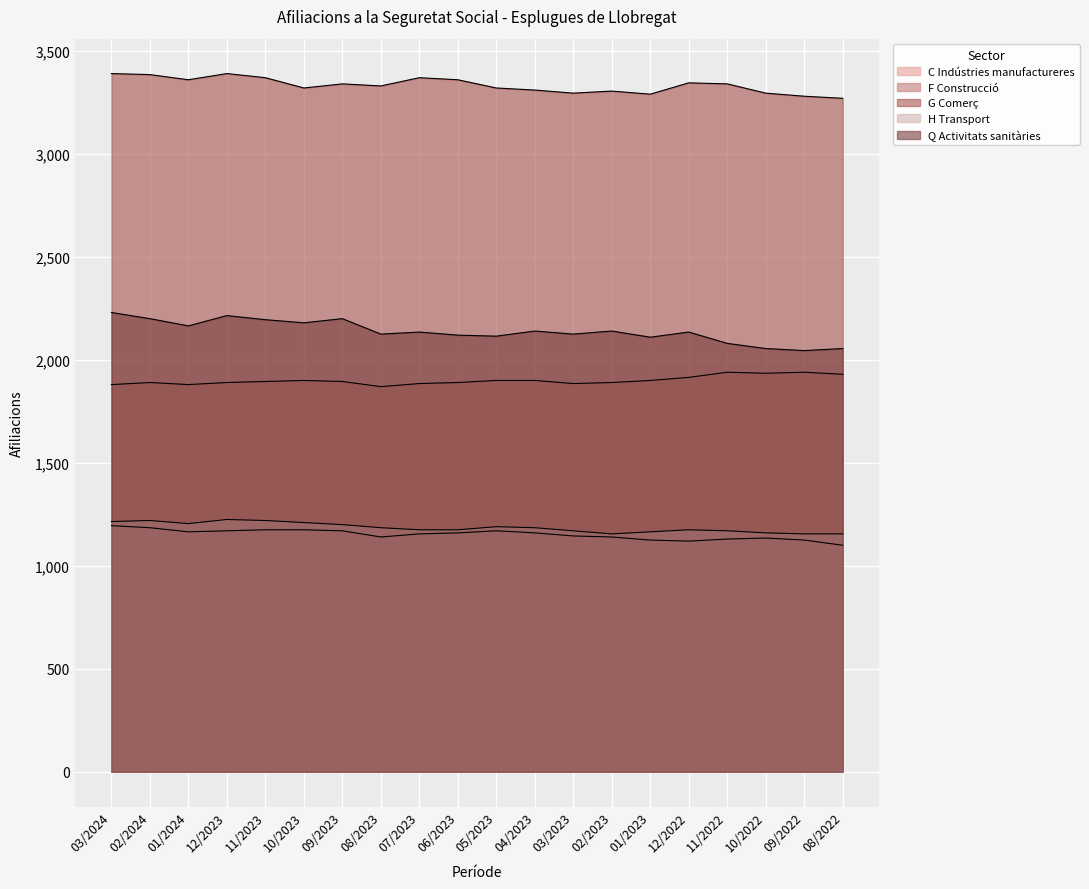

True or false: H Transport and F Construcció intersect in this chart.

False